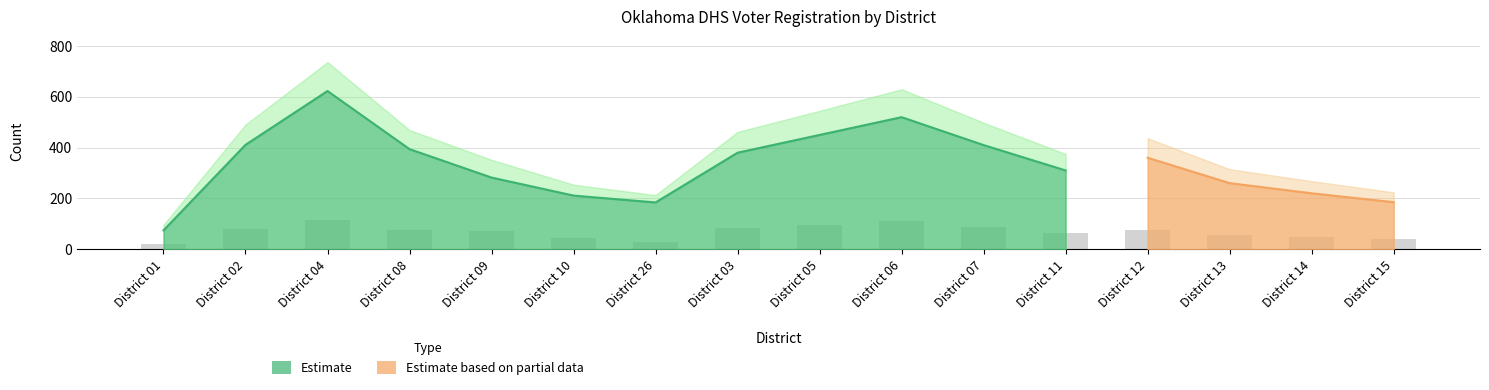

True or false: Yes has a value of 26 at District 13.

False